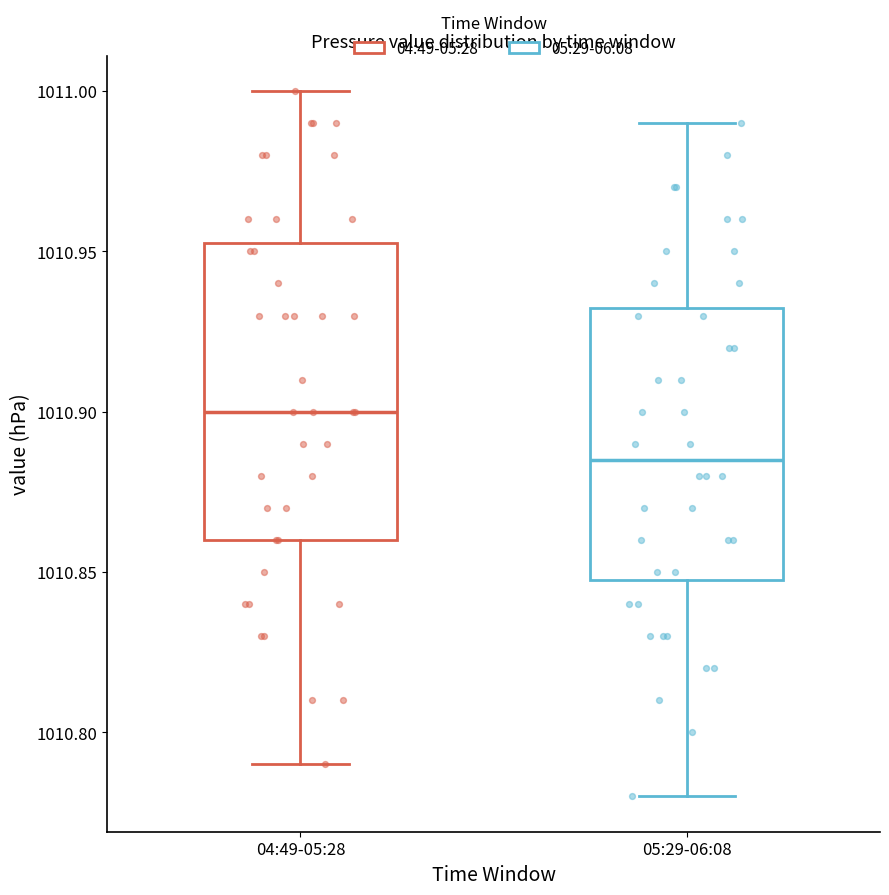

Which box has the lowest median line?

05:29-06:08